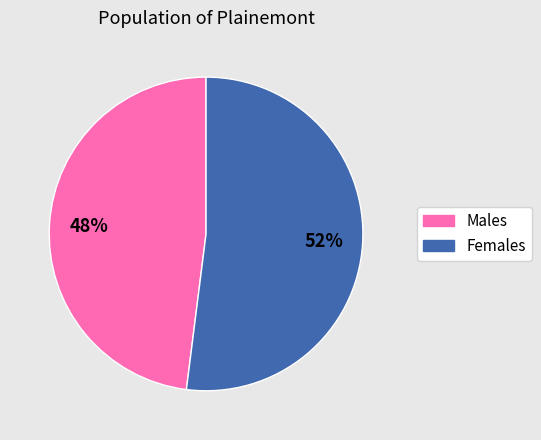

To the nearest percent, what is the average slice percentage?

50%